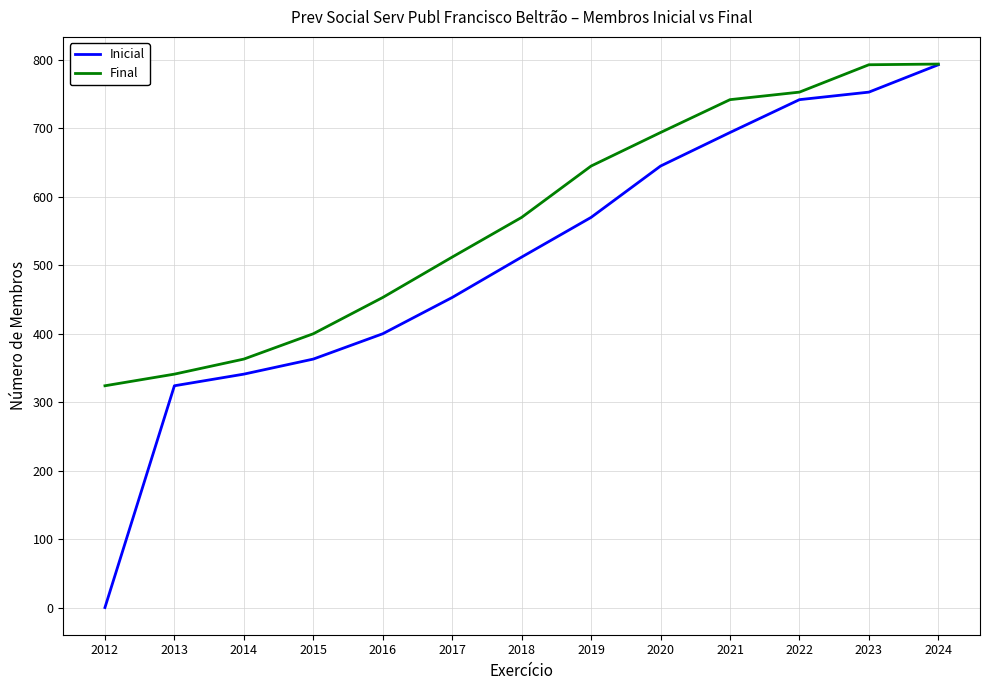

What is the spread (max minus min) of values at 2015?

37